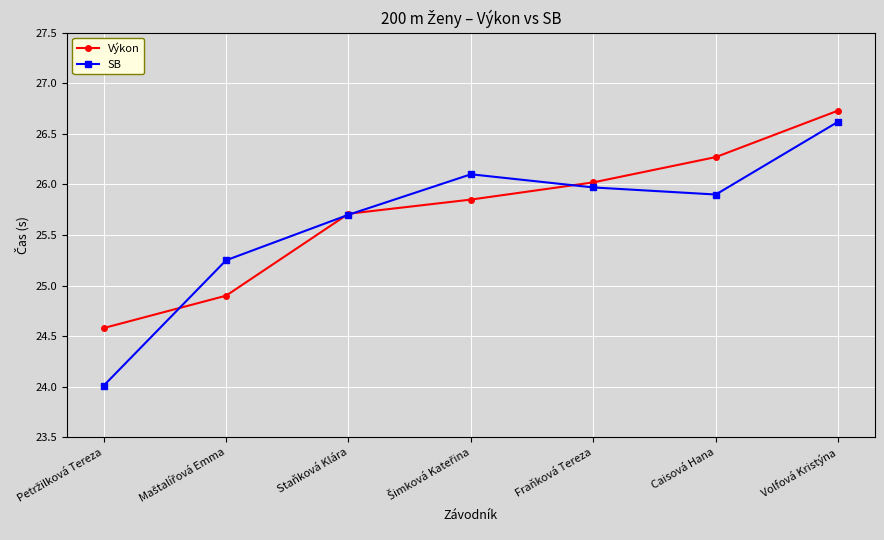

True or false: SB has more than 0 interior local peaks.

True